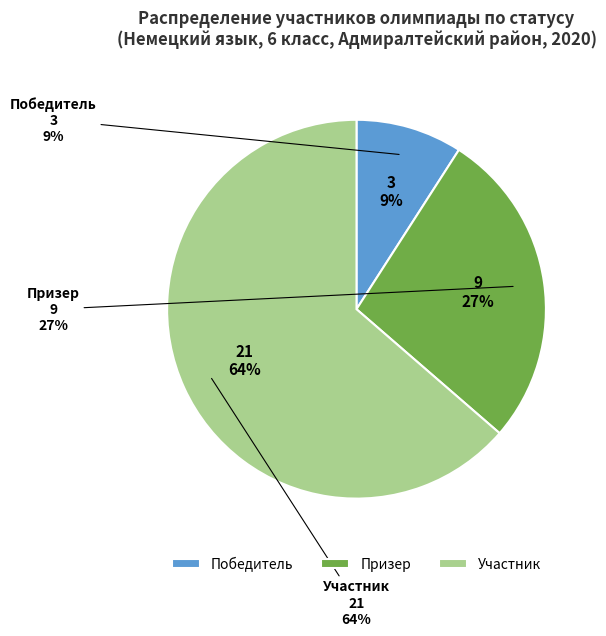

To the nearest percent, what is the average slice percentage?

33%